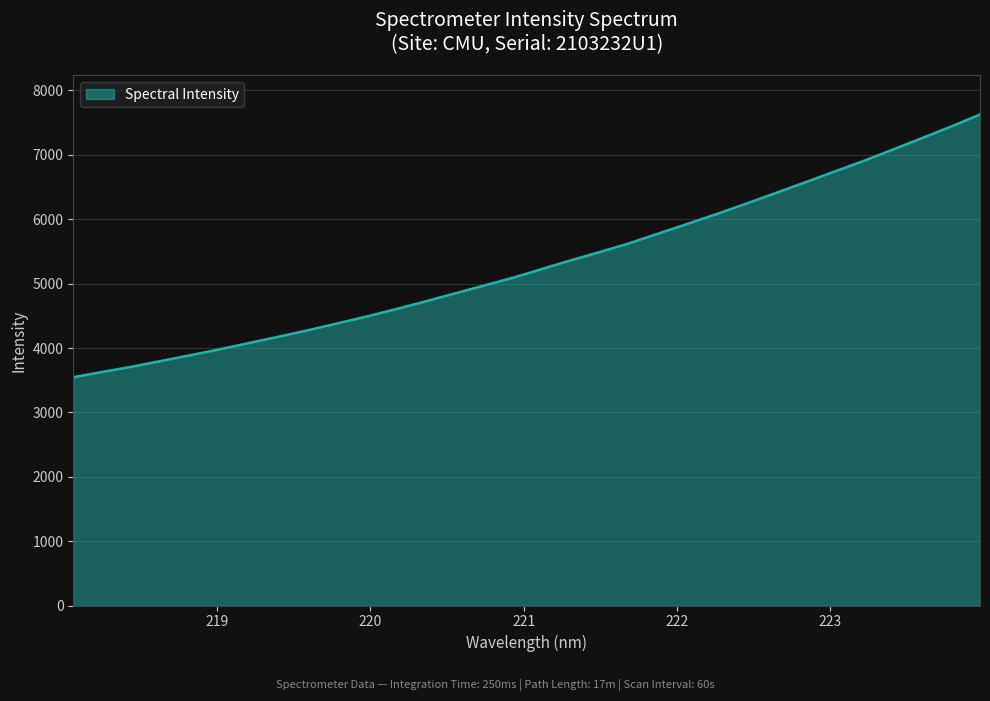

What is the difference between the maximum and minimum values?

4082.0